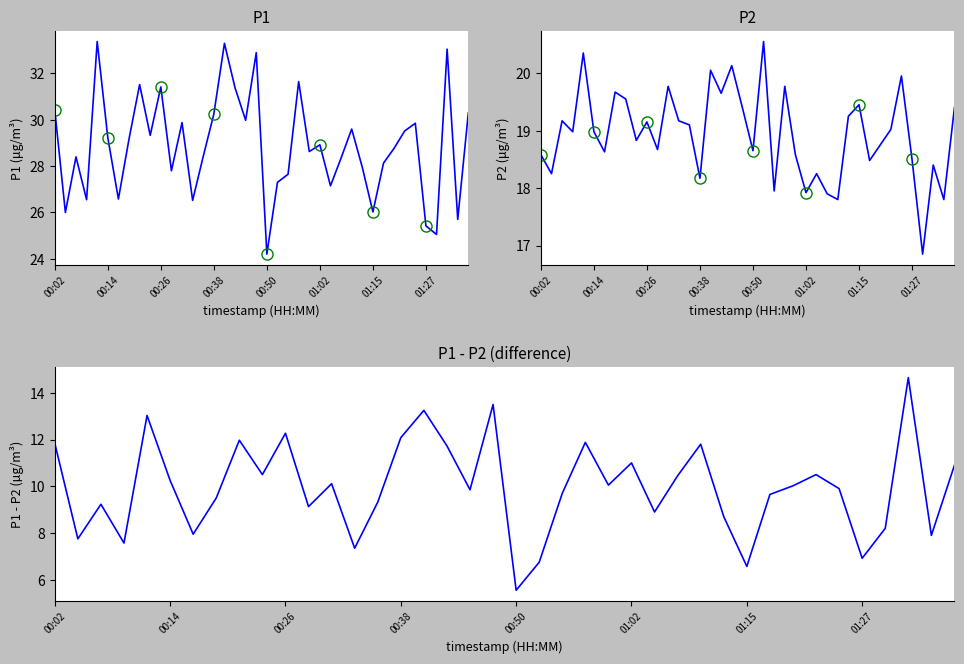

Is this an area chart (filled region under the line)?

No